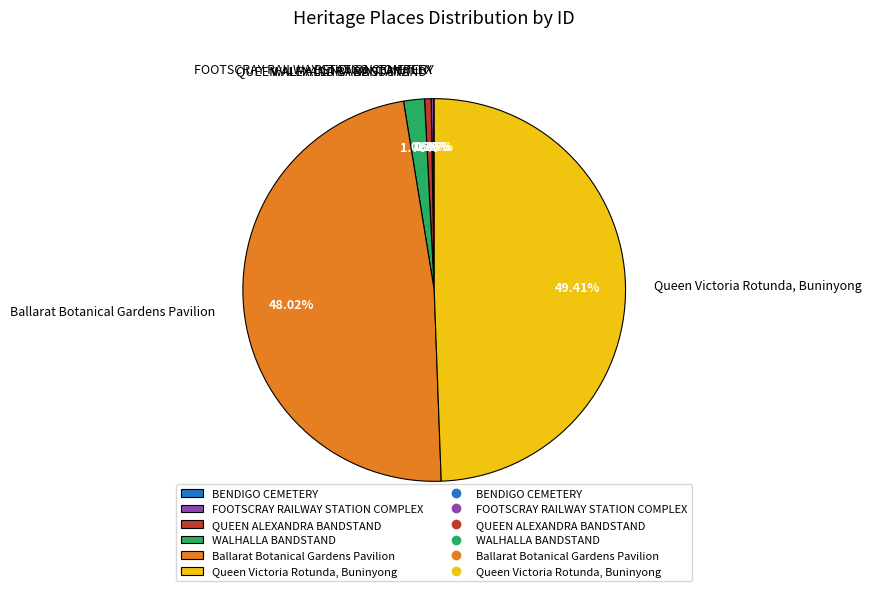

Which category has the biggest portion of the pie?

Queen Victoria Rotunda, Buninyong